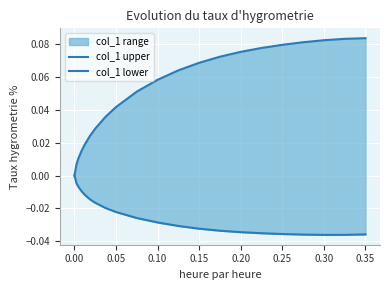

What is the sum of all col_1 upper values?

1.1